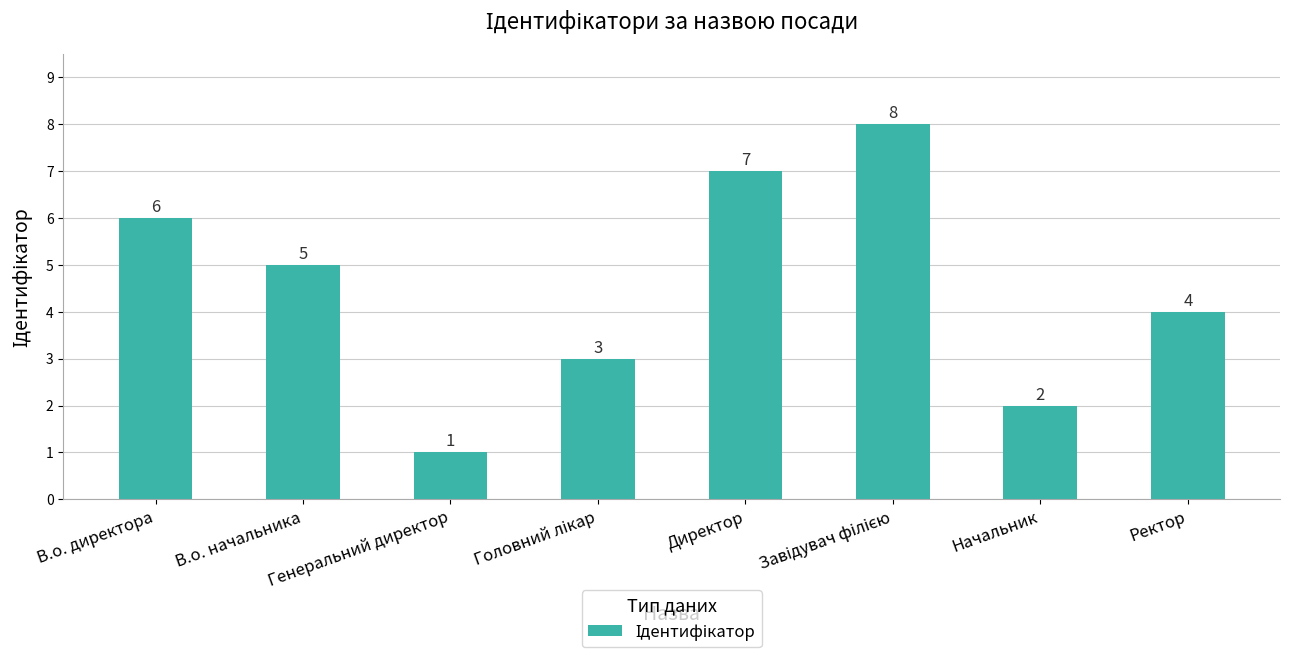

What is the sum of all values?

36